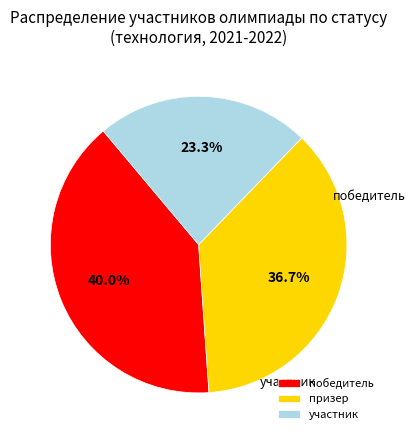

To the nearest percent, what is the difference between the largest and smallest slice percentages?

17%